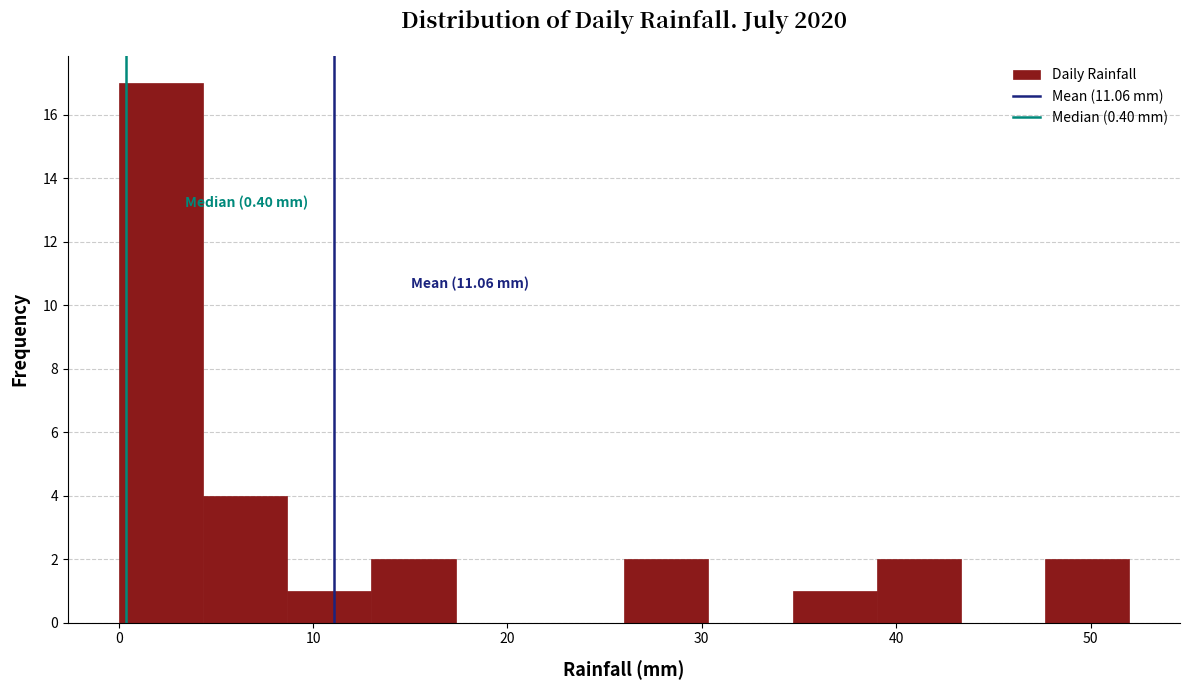

Over which range of the x-axis is the bar tallest?

0 to 4